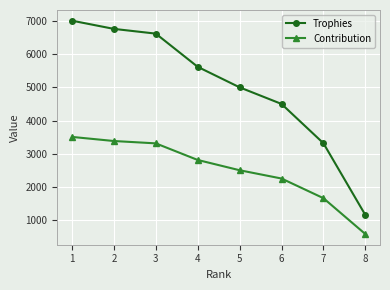

True or false: Contribution has more than 2 points higher than both neighbors.

False